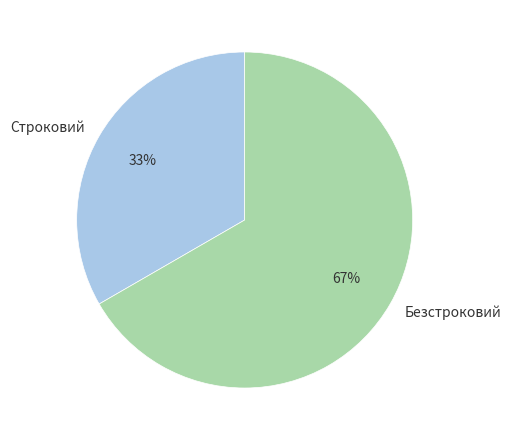

To the nearest percent, what portion does Безстроковий represent?

67%